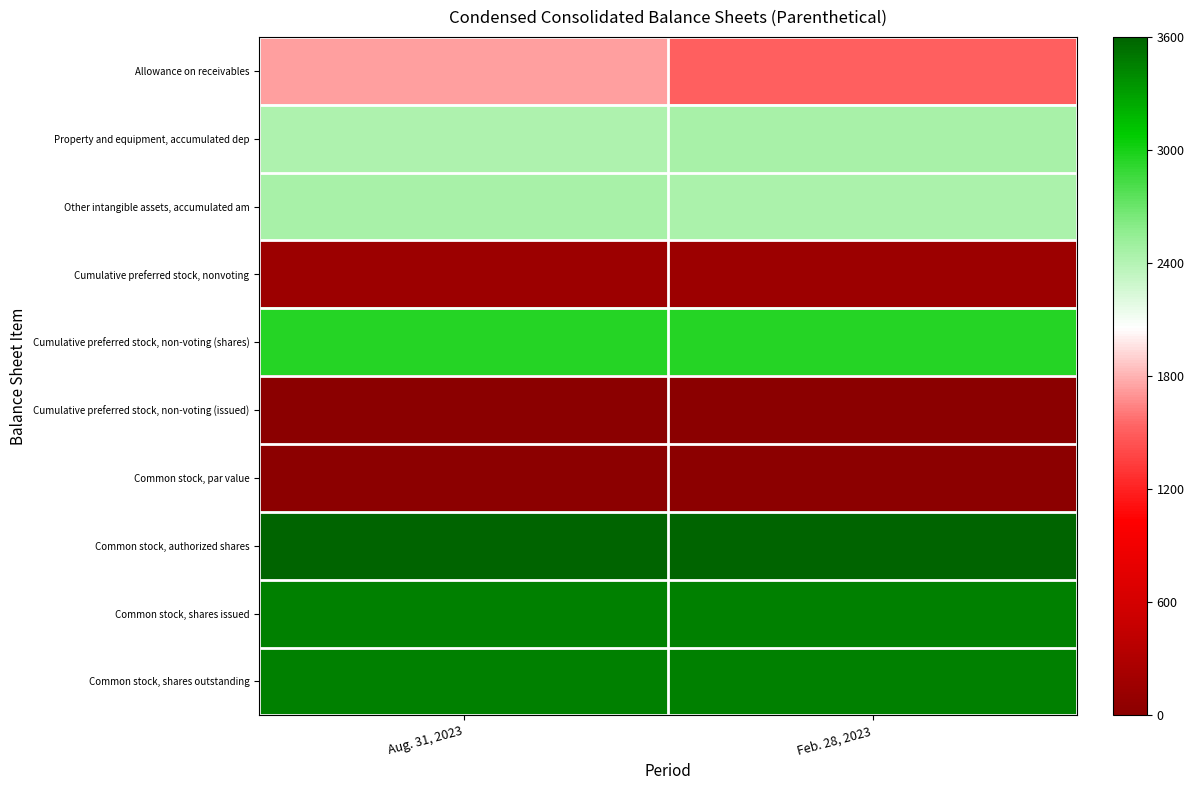

Reading right to left, list all the values displayed in this chart.

Allowance on receivables: Feb. 28, 2023=0.4	Aug. 31, 2023=0.5
Property and equipment, accumulated dep: Feb. 28, 2023=0.7	Aug. 31, 2023=0.7
Other intangible assets, accumulated am: Feb. 28, 2023=0.7	Aug. 31, 2023=0.7
Cumulative preferred stock, nonvoting: Feb. 28, 2023=0.0	Aug. 31, 2023=0.0
Cumulative preferred stock, non-voting (shares): Feb. 28, 2023=0.8	Aug. 31, 2023=0.8
Cumulative preferred stock, non-voting (issued): Feb. 28, 2023=0.0	Aug. 31, 2023=0.0
Common stock, par value: Feb. 28, 2023=0.0	Aug. 31, 2023=0.0
Common stock, authorized shares: Feb. 28, 2023=1.0	Aug. 31, 2023=1.0
Common stock, shares issued: Feb. 28, 2023=1.0	Aug. 31, 2023=1.0
Common stock, shares outstanding: Feb. 28, 2023=1.0	Aug. 31, 2023=1.0